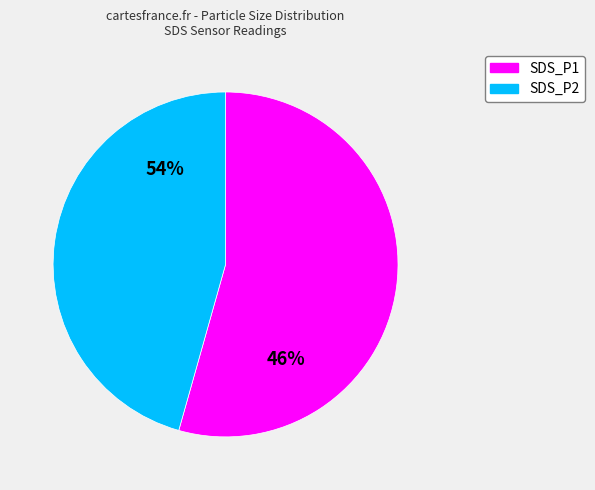

Approximately how many times larger is the value at SDS_P2 compared to SDS_P1?

0.9